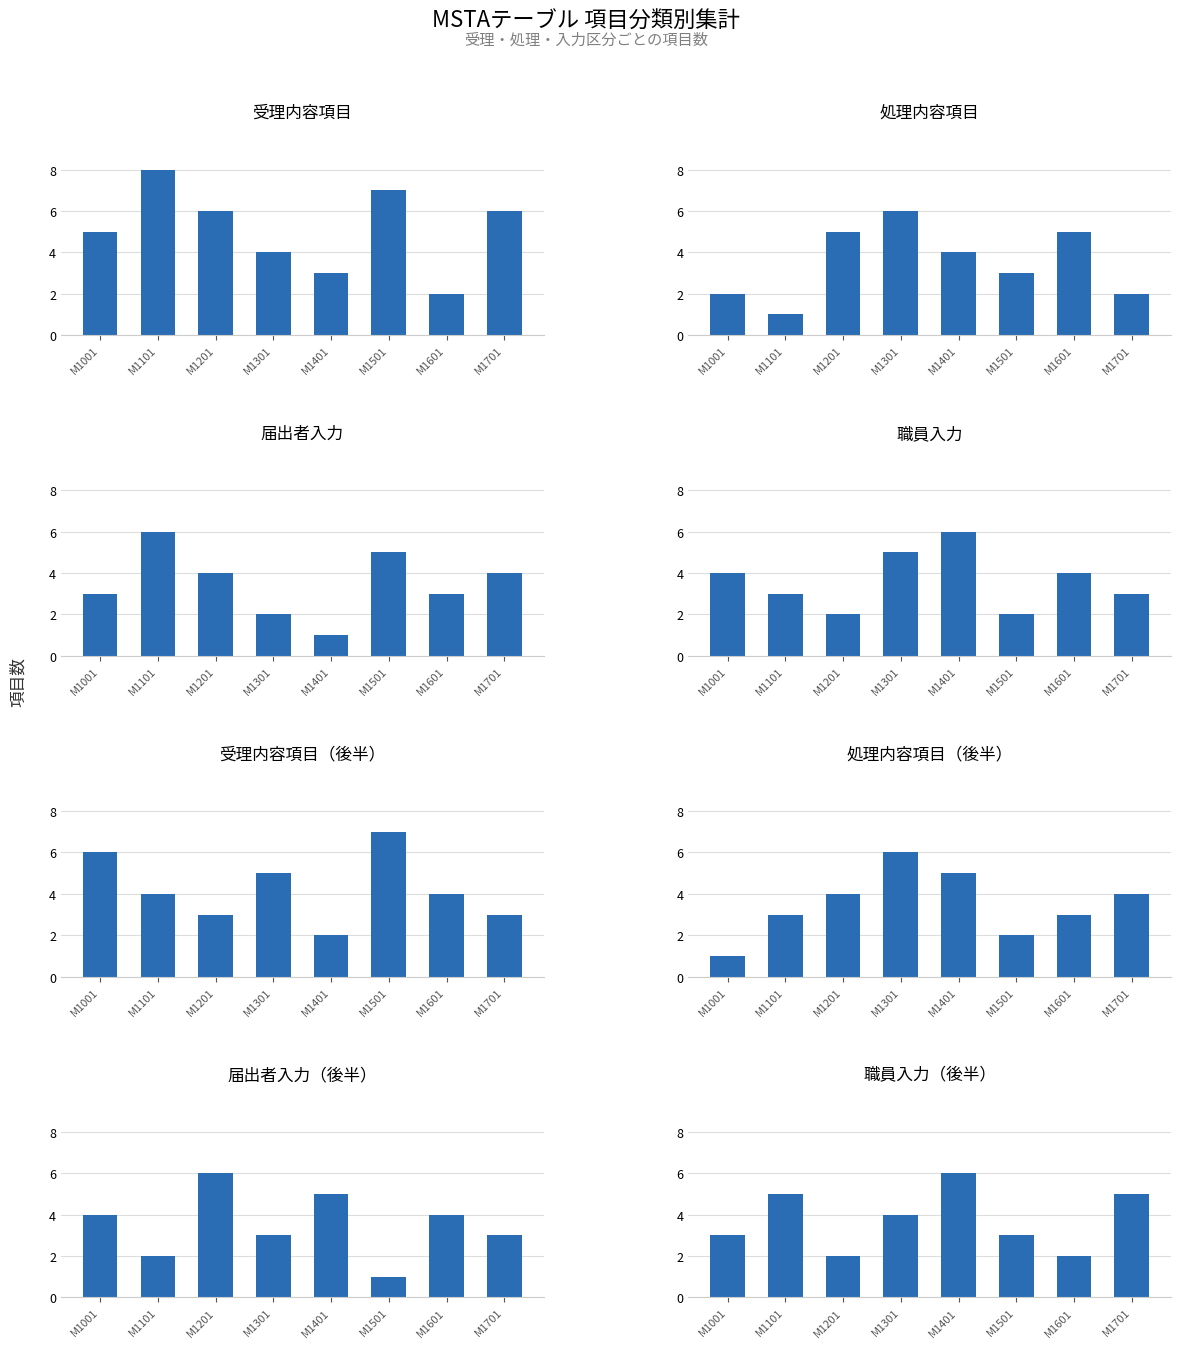

What is the difference between the maximum and minimum values in the 受理内容項目 series?

6